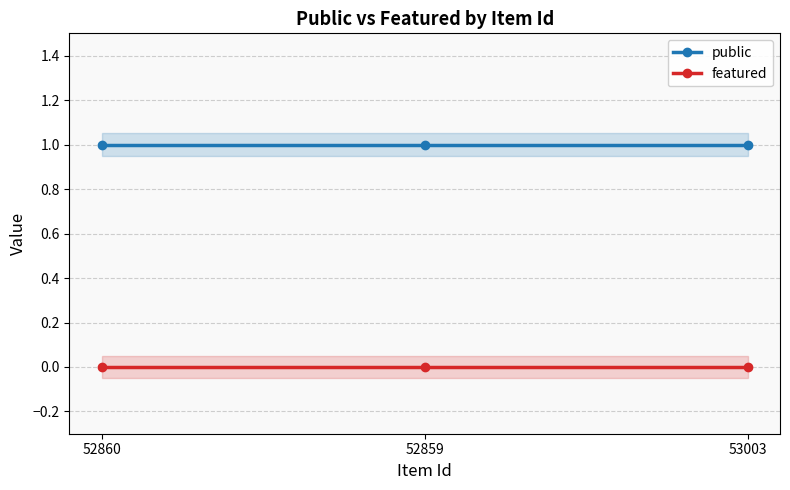

Which series has the widest spread of values?

public